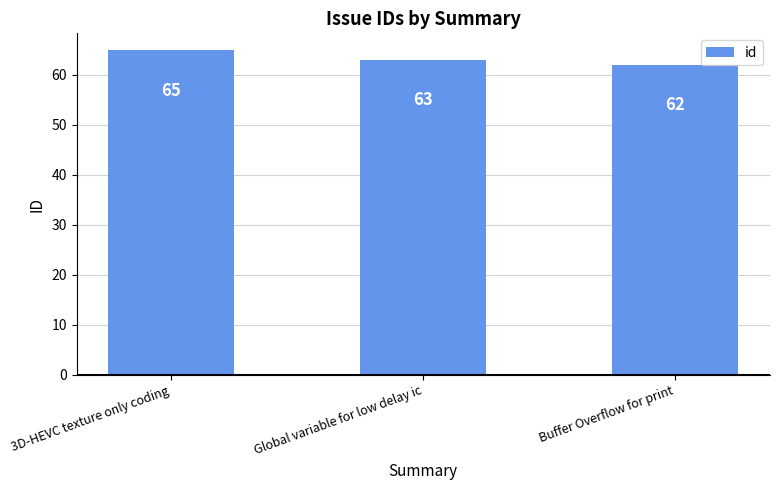

At which label is the value closest to 63?

Global variable for low delay ic